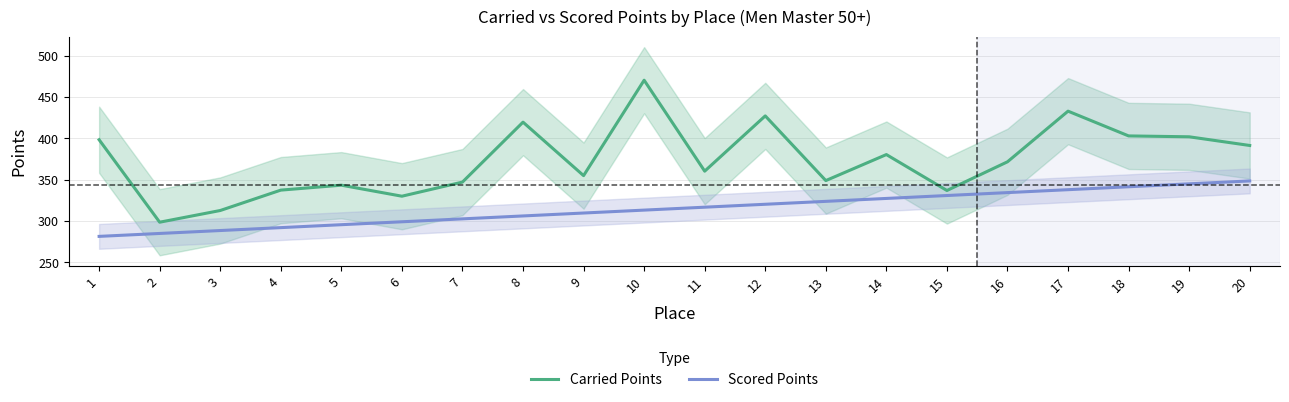

Reading right to left, extract all data points from this chart.

Carried Points: 391.3	401.8	402.9	432.8	371.6	336.9	380.3	348.9	427.1	360.3	470.2	354.9	419.5	347.1	330.0	343.3	337.4	312.7	298.6	398.2
Scored Points: 348.5	344.9	341.4	337.9	334.4	330.9	327.3	323.8	320.3	316.7	313.2	309.7	306.2	302.6	299.1	295.6	292.1	288.5	285.0	281.5